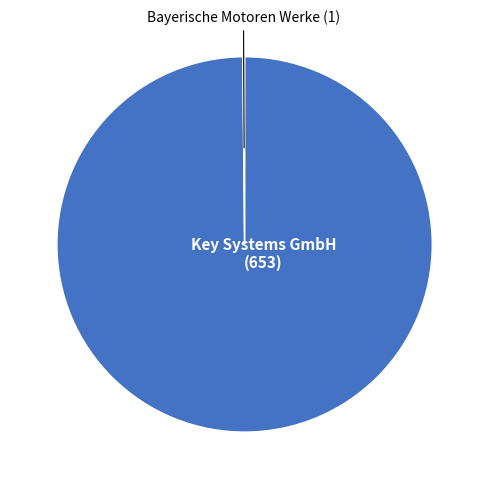

What is the largest slice in the pie chart?

Key Systems GmbH